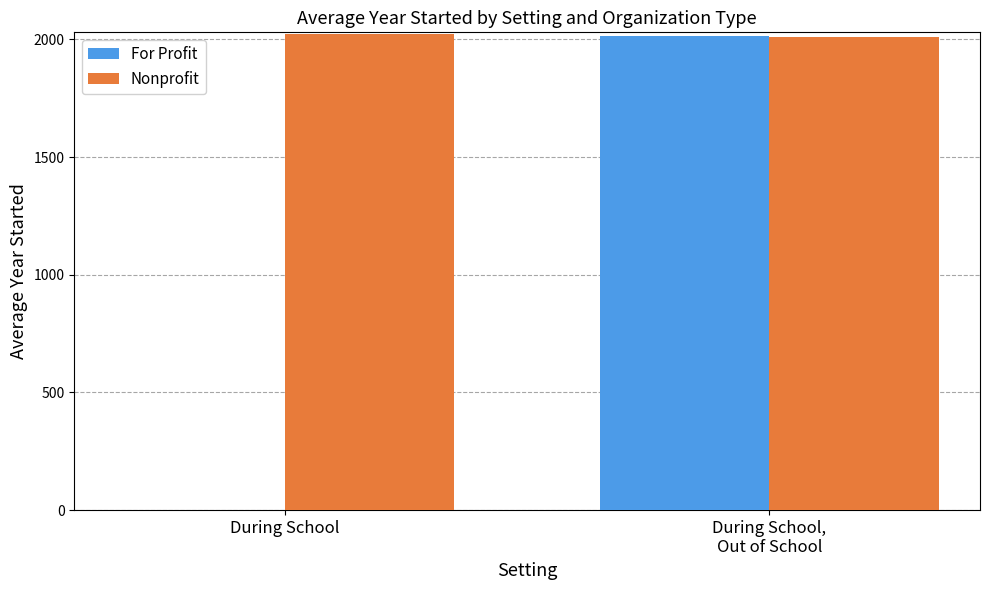

What are all the series names shown in the legend?

For Profit, Nonprofit